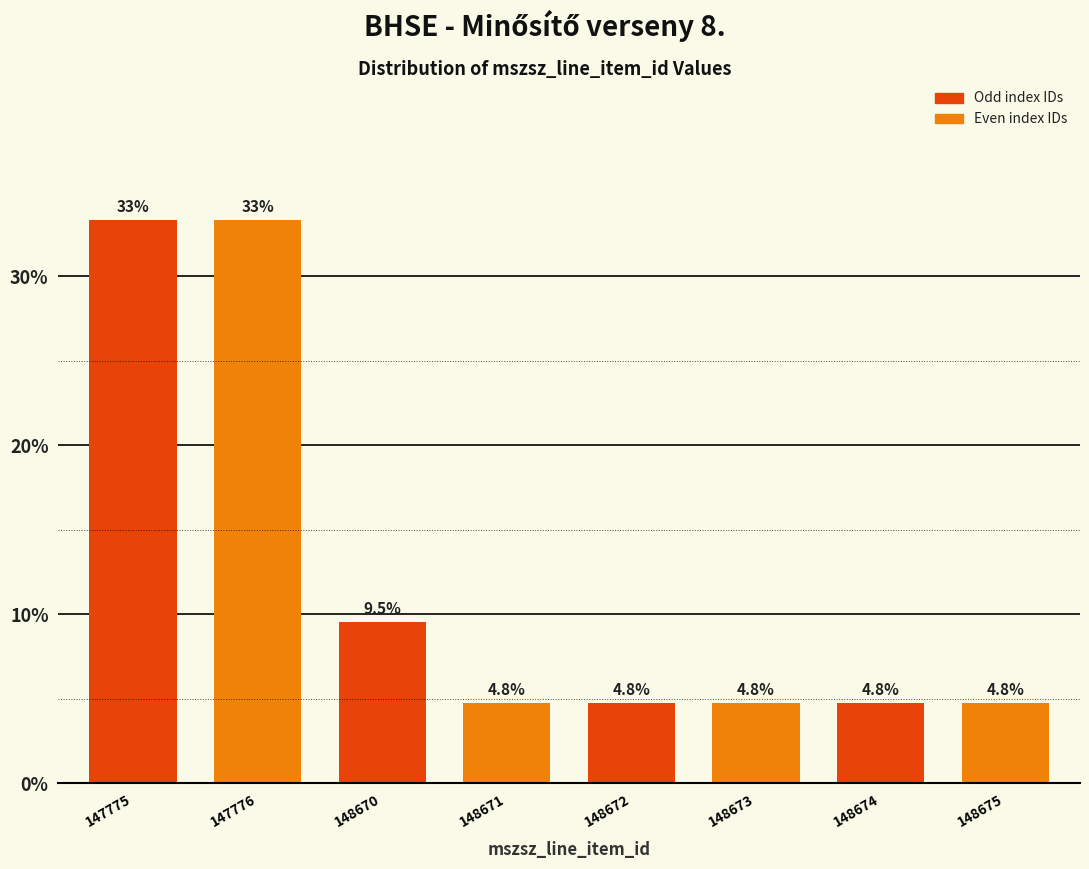

Reading right to left, transcribe all the data shown in this chart.

4.8	4.8	4.8	4.8	4.8	9.5	33.3	33.3